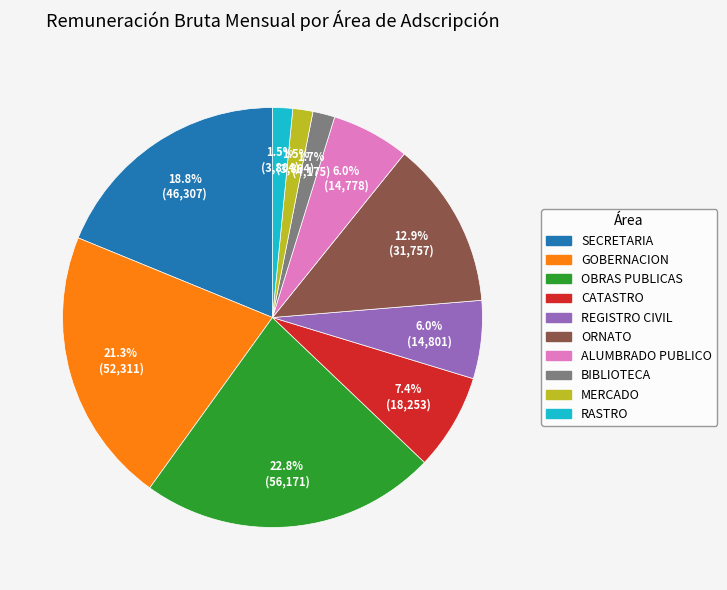

To the nearest percent, what is the average slice percentage?

10%